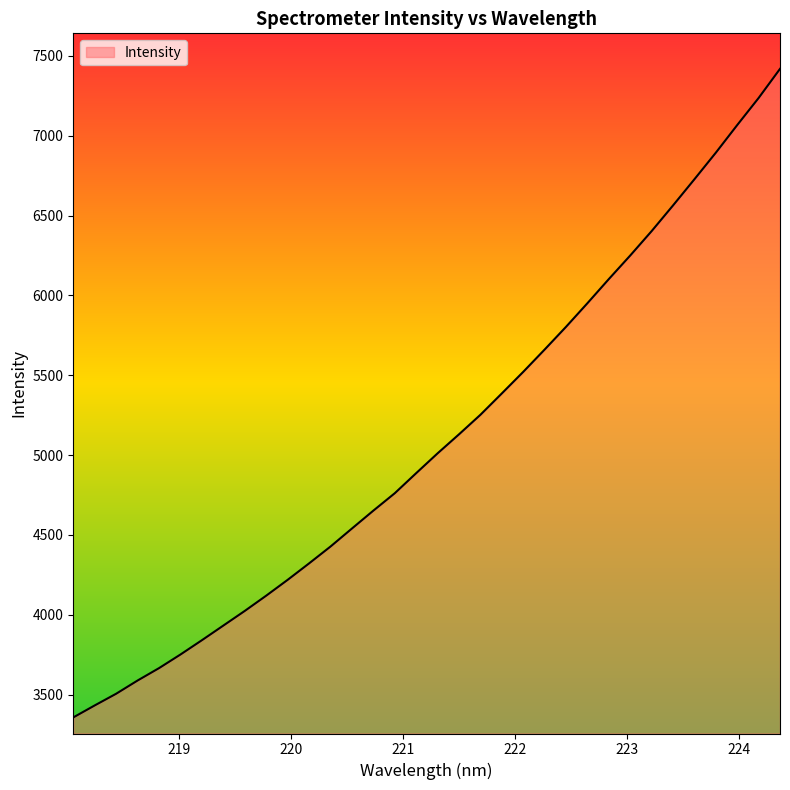

What is the difference between the maximum and minimum values?

4062.4